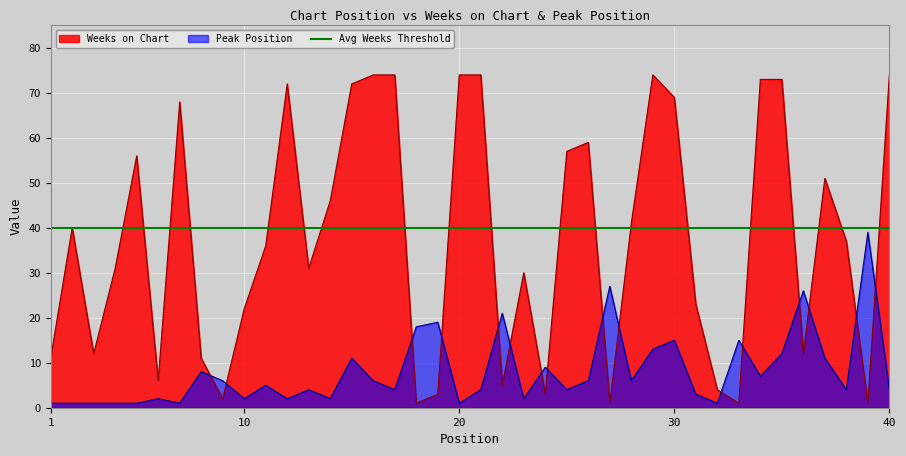

Which series ends up on top after the final intersection of Weeks on Chart and Peak Position?

Weeks on Chart